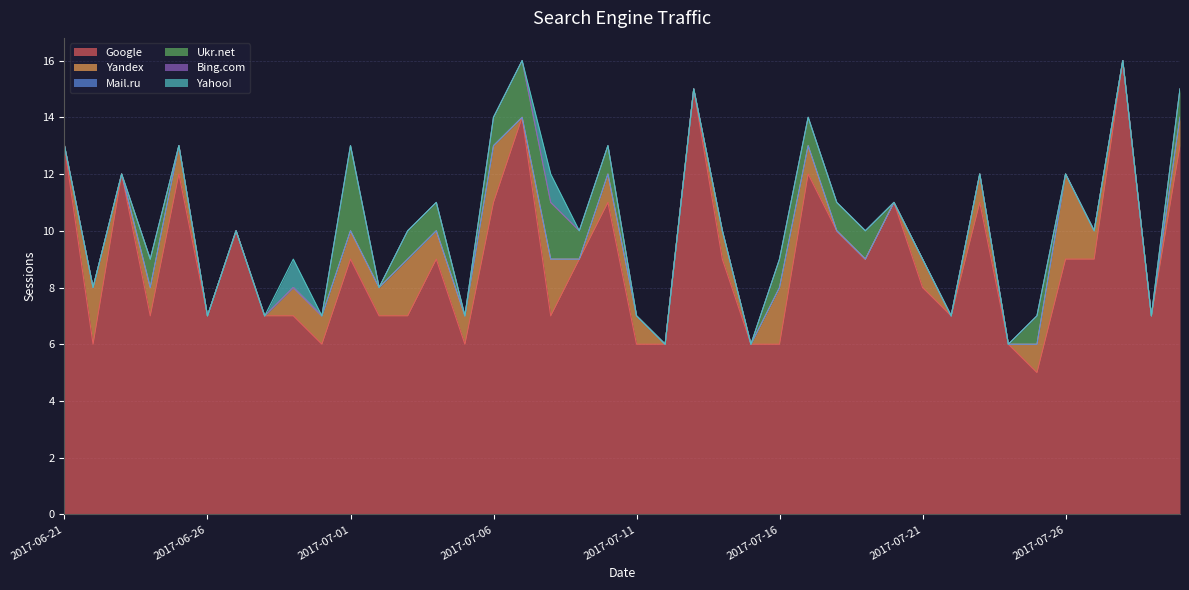

How many Yahoo! values are between 0 and 1?

40